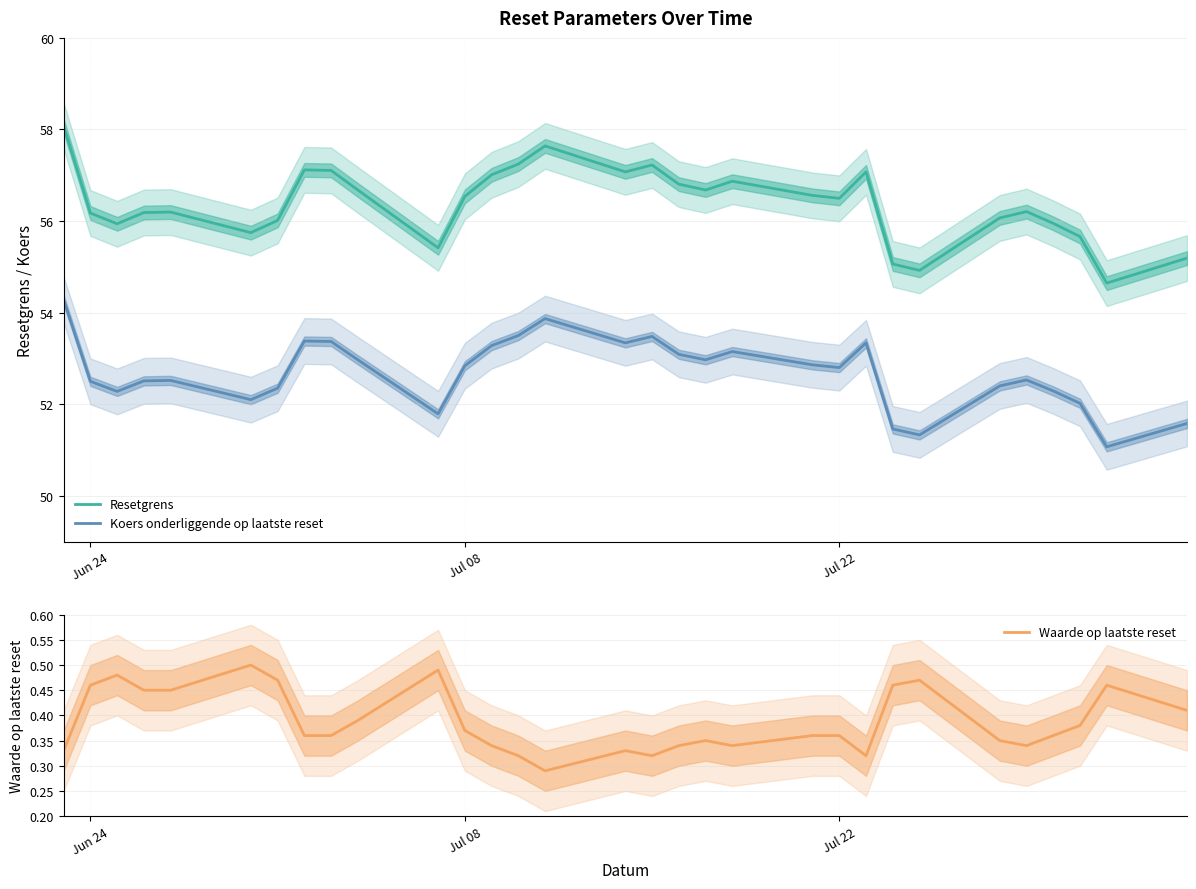

True or false: Resetgrens and Koers onderliggende op laatste reset intersect in this chart.

False